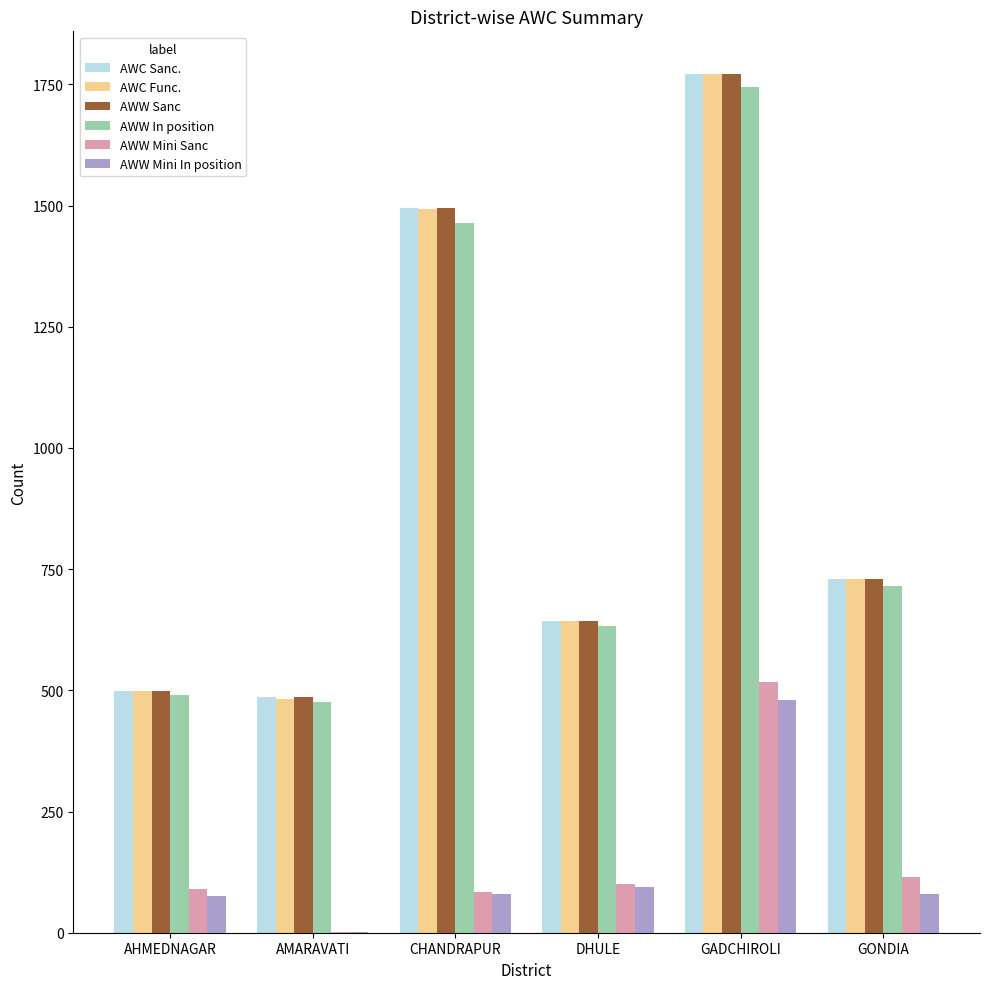

What is the spread (max minus min) of values at AHMEDNAGAR?

423